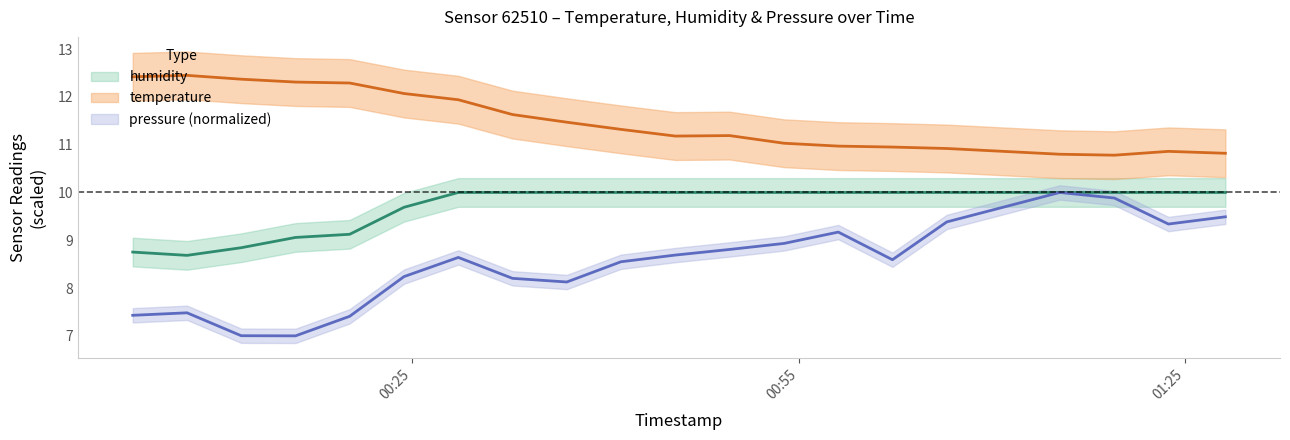

Which series has the largest total across all categories?

temperature